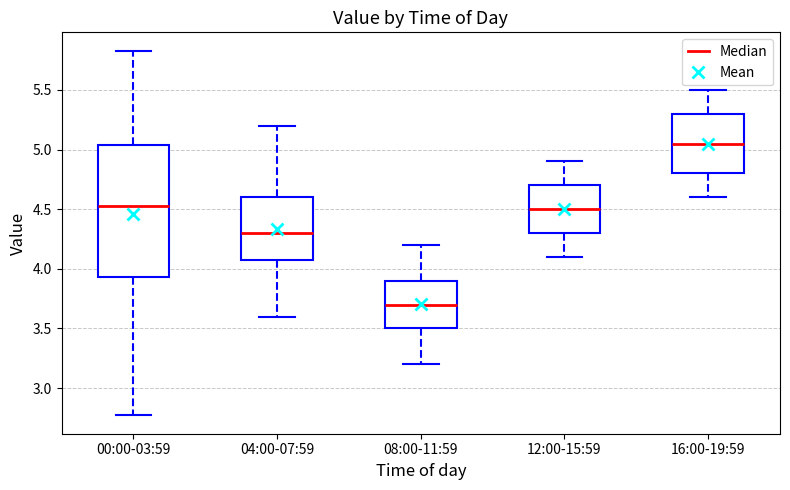

Comparing the boxes themselves (not the whiskers), which one is the tallest?

00:00-03:59